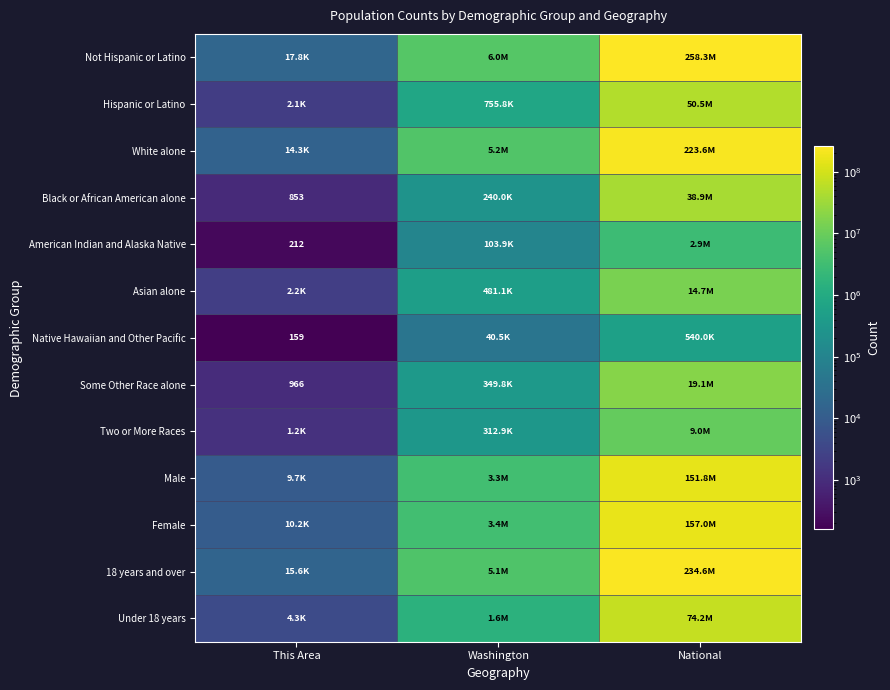

Count the number of categories in the chart.

3